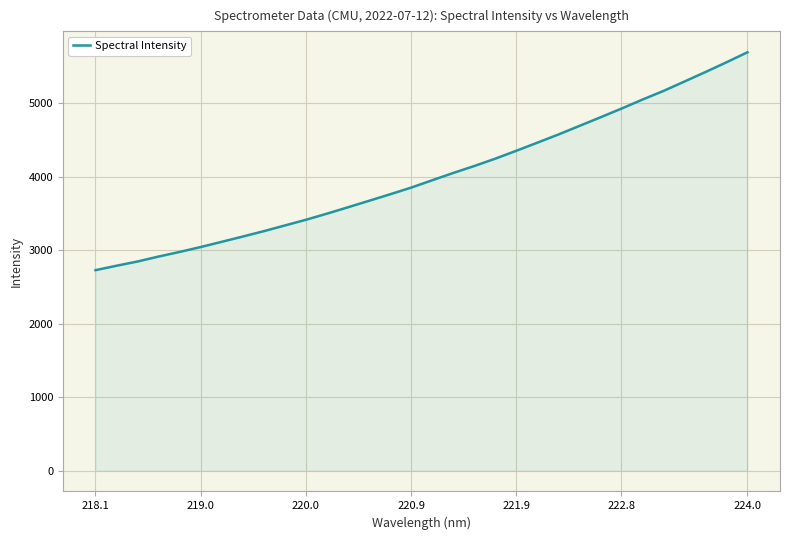

What is the difference between the maximum and minimum values?

2965.2